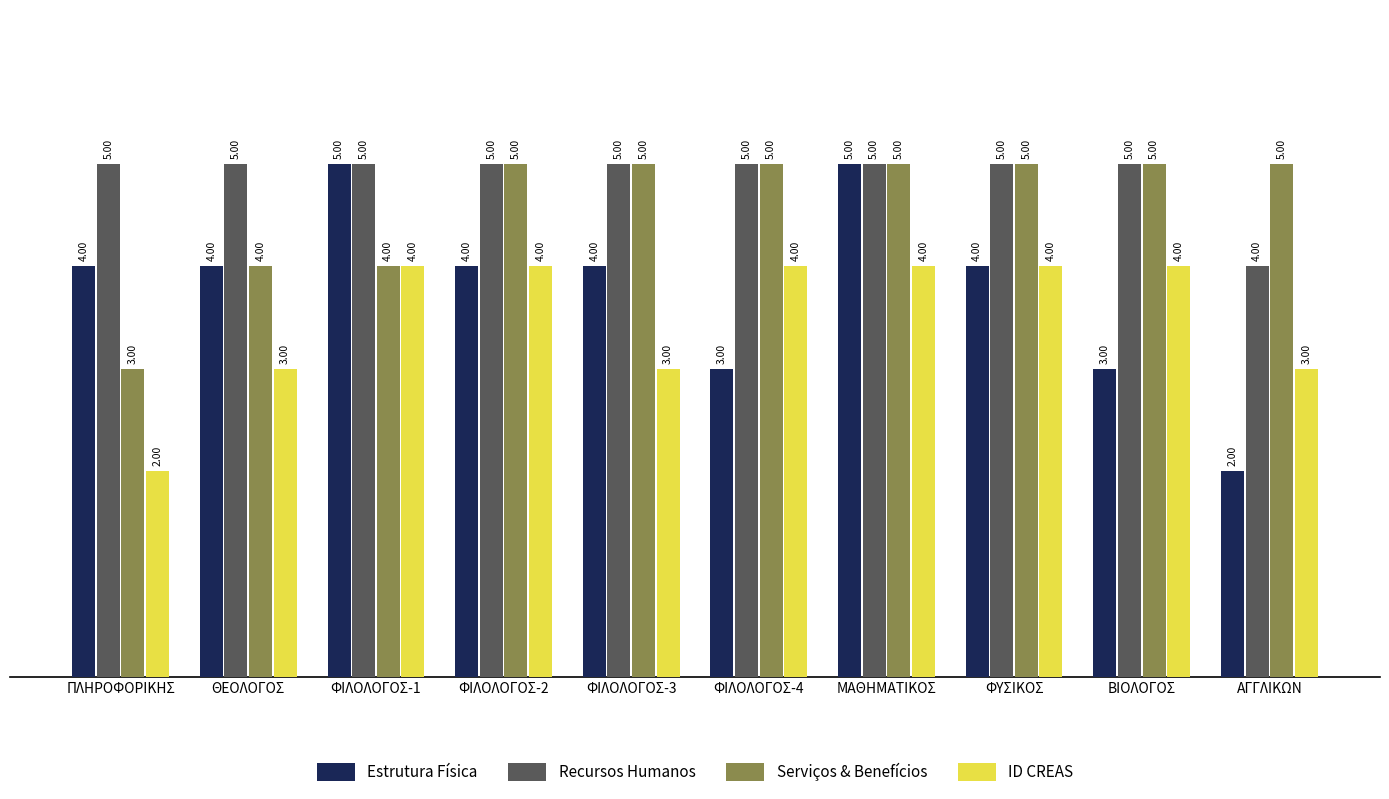

Is it true that Recursos Humanos equals 3 at ΦΥΣΙΚΟΣ?

False